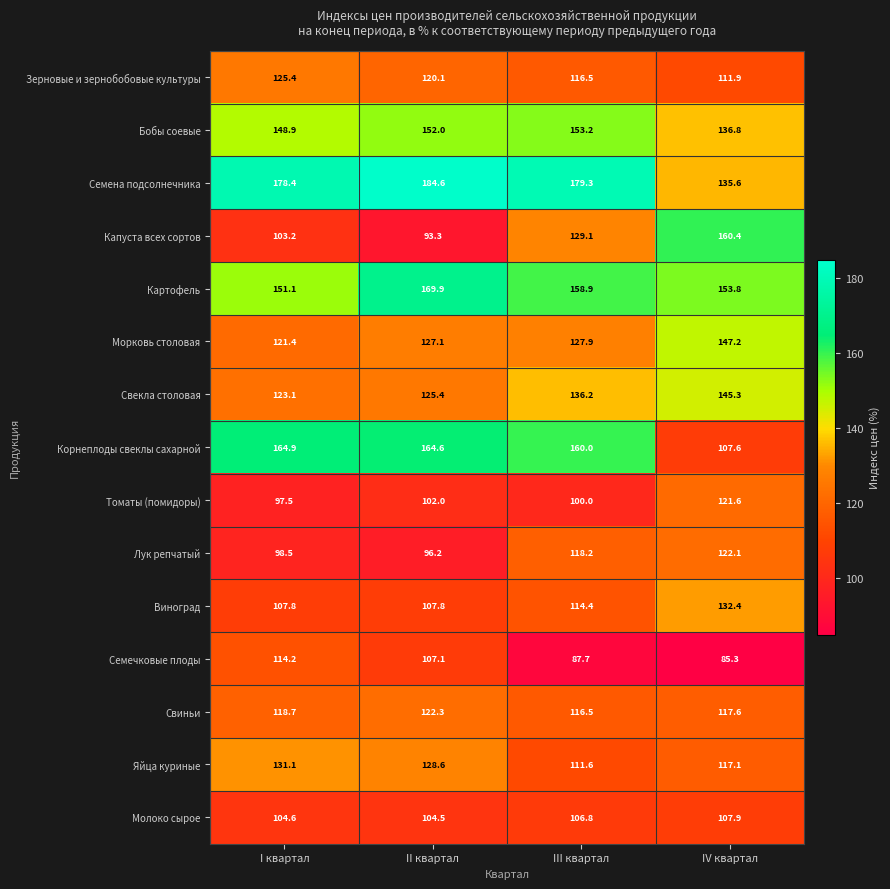

The value of Семена подсолнечника at III квартал is 110.3. True or false?

False